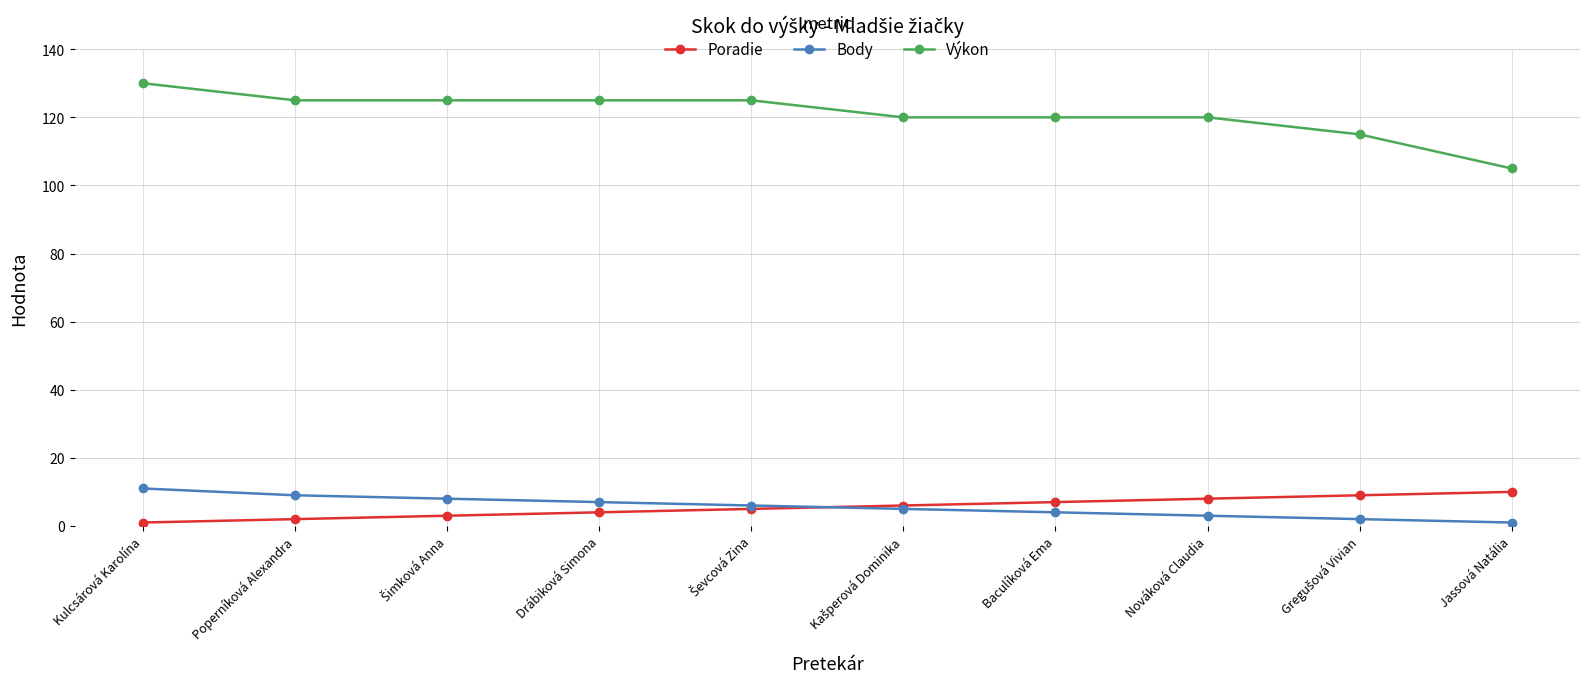

At how many categories does at least one series exceed 20?

10